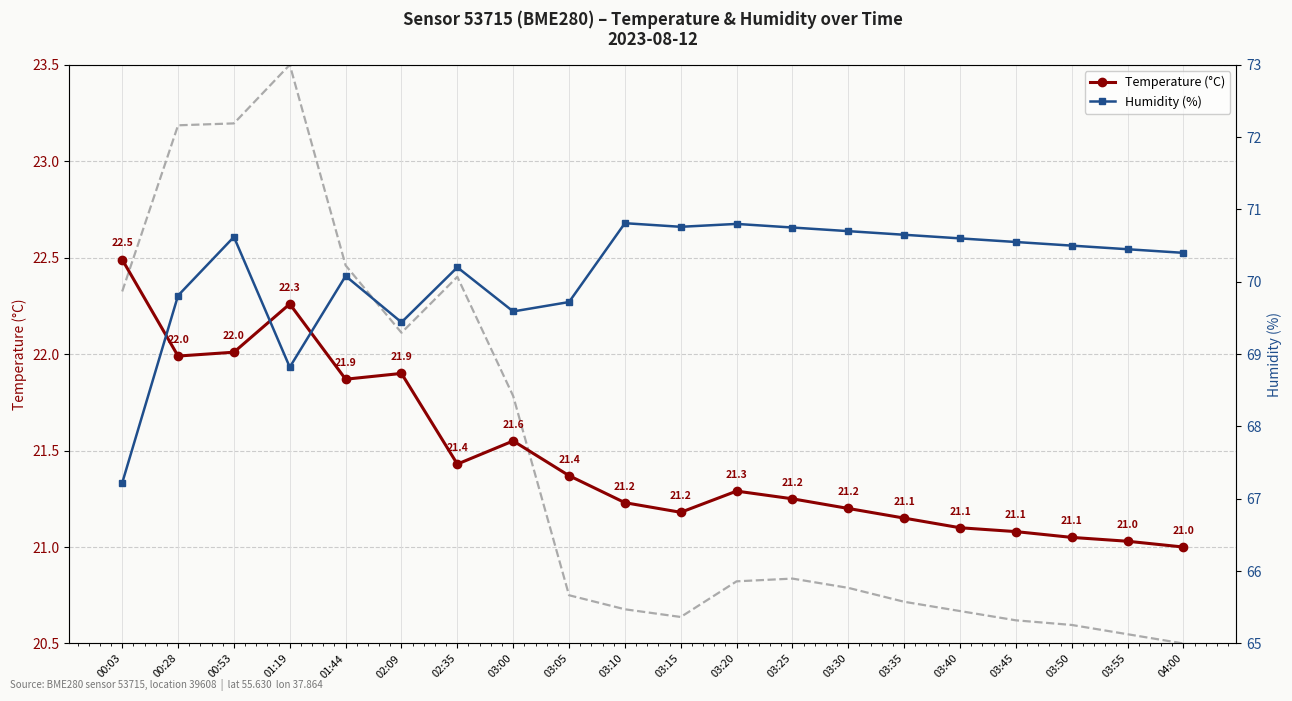

Which series has the largest total across all categories?

Humidity (%)